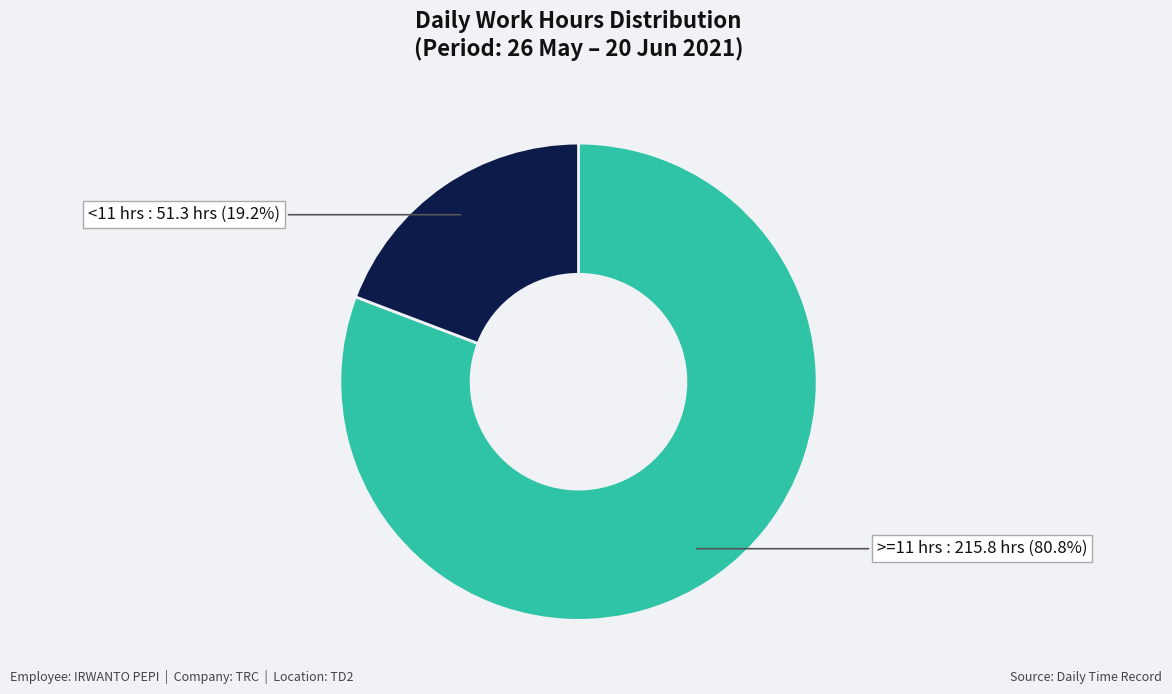

How many slices are in this pie chart?

2